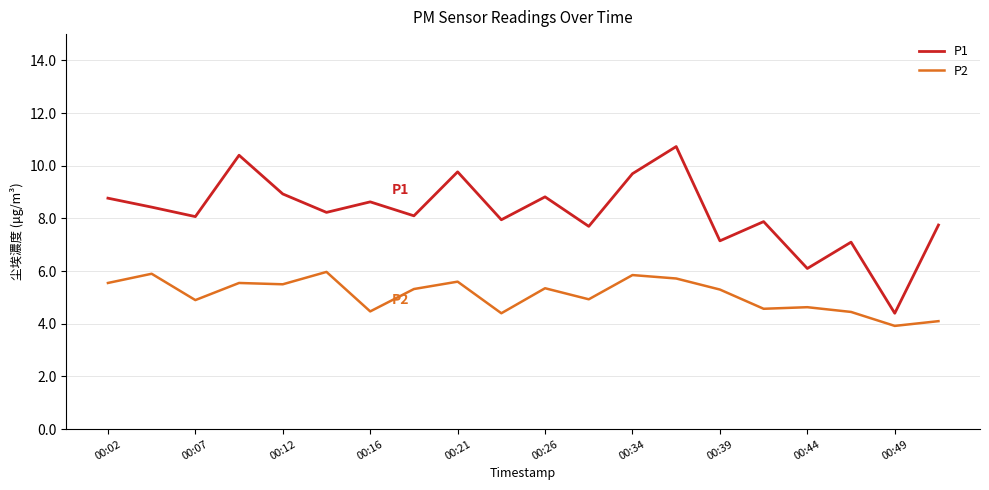

What is the greatest value displayed?

10.7